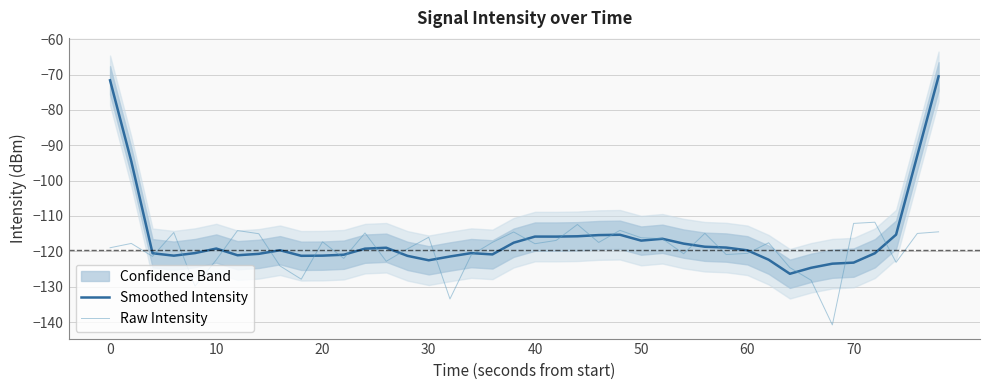

The Raw Intensity series shows -122.4 at 10. True or false?

True